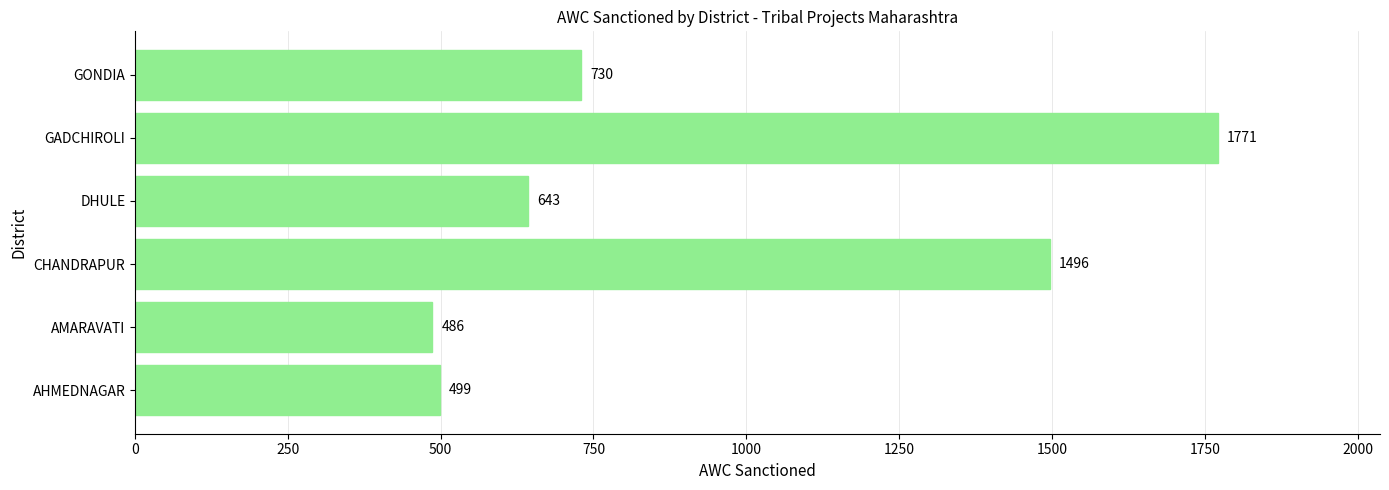

List the labels in order of value, largest first.

GADCHIROLI, CHANDRAPUR, GONDIA, DHULE, AHMEDNAGAR, AMARAVATI